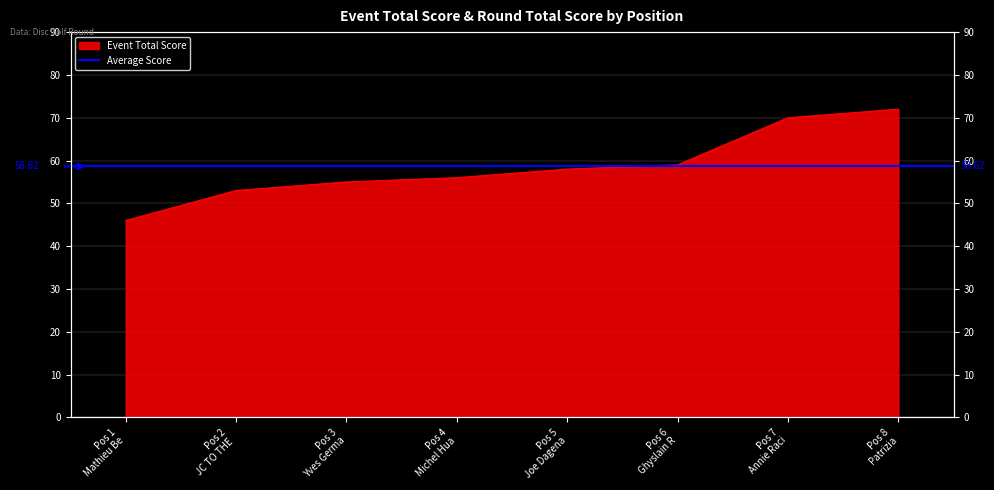

Rank the categories by value from highest to lowest.

Pos 8 Patrizia, Pos 7 Annie Raci, Pos 6 Ghyslain R, Pos 5 Joe Dagena, Pos 4 Michel Hua, Pos 3 Yves Germa, Pos 2 JC TO THE, Pos 1 Mathieu Be